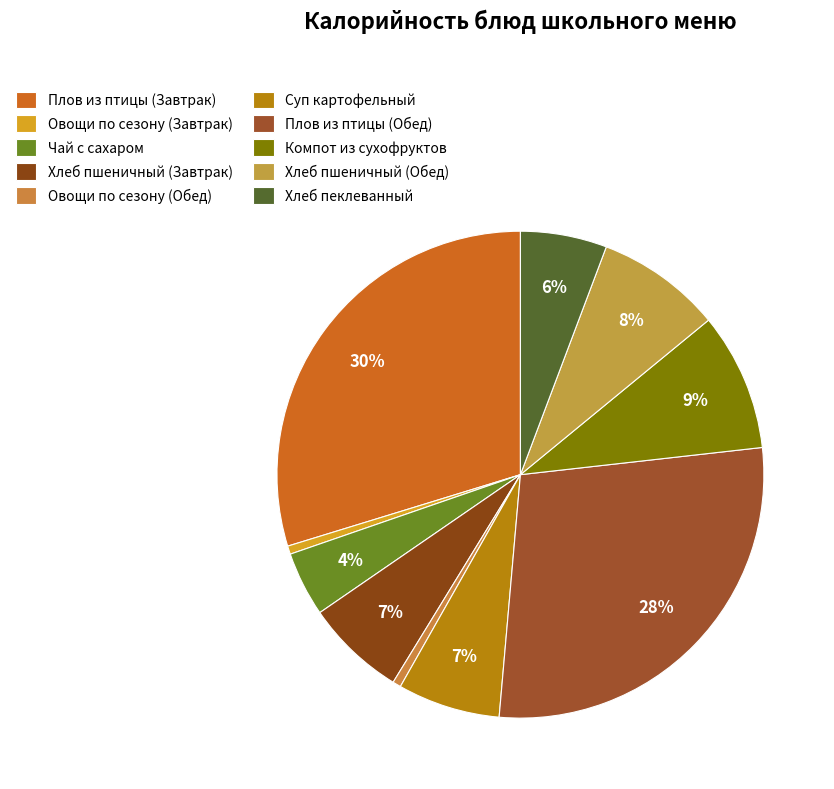

Is it true that Хлеб пеклеванный is 1% of the pie?

False